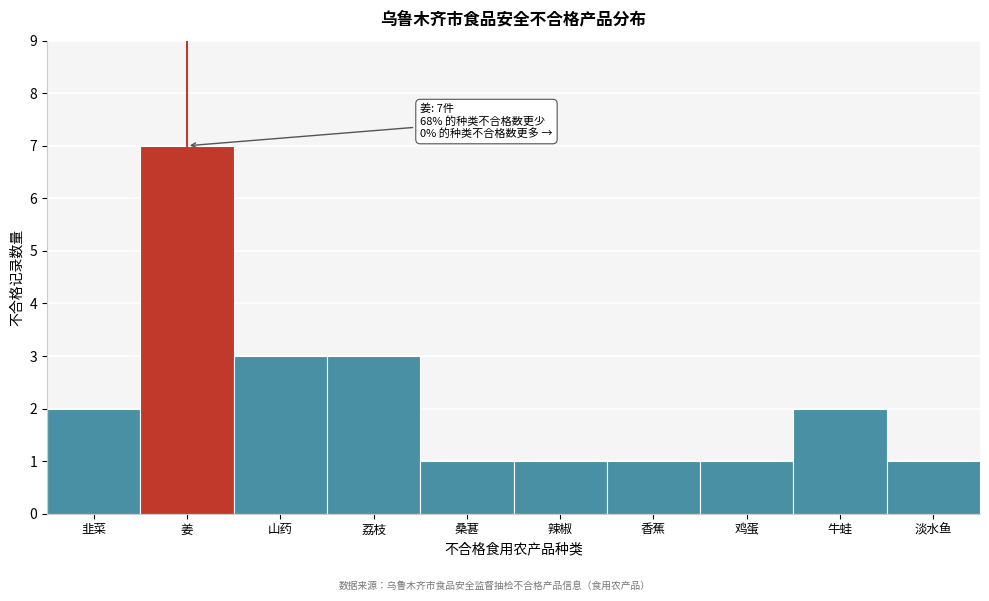

Reading left to right, extract all data points from this chart.

韭菜=2	姜=7	山药=3	荔枝=3	桑葚=1	辣椒=1	香蕉=1	鸡蛋=1	牛蛙=2	淡水鱼=1